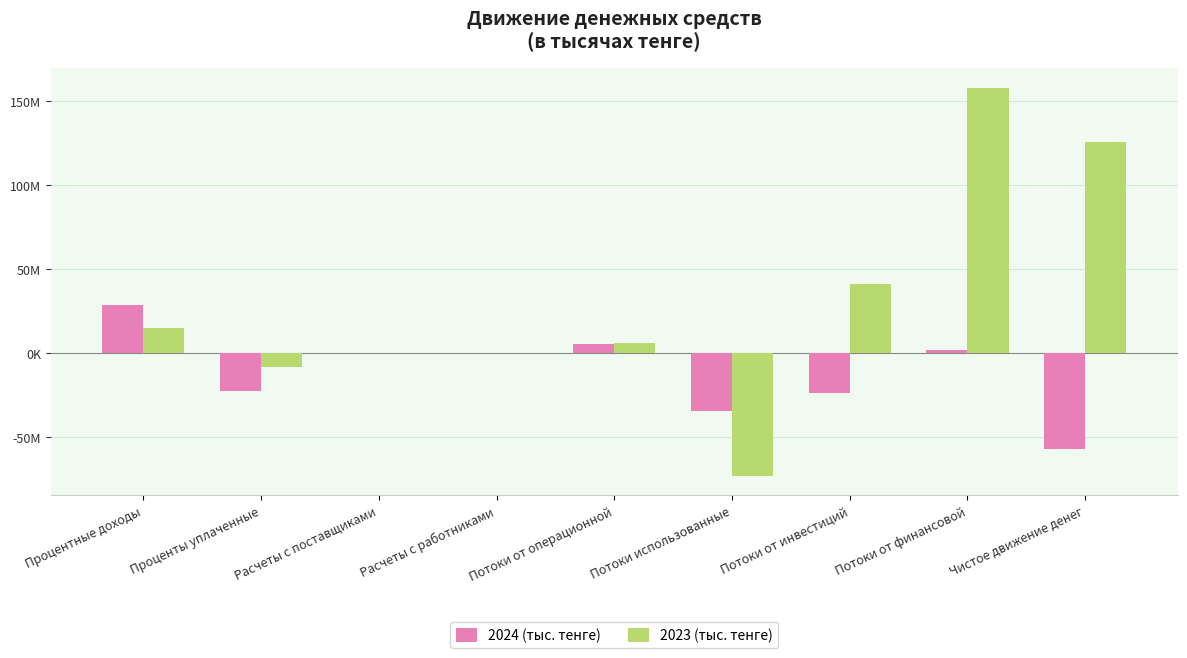

What is the sum of all 2023 (тыс. тенге) values?

262790638